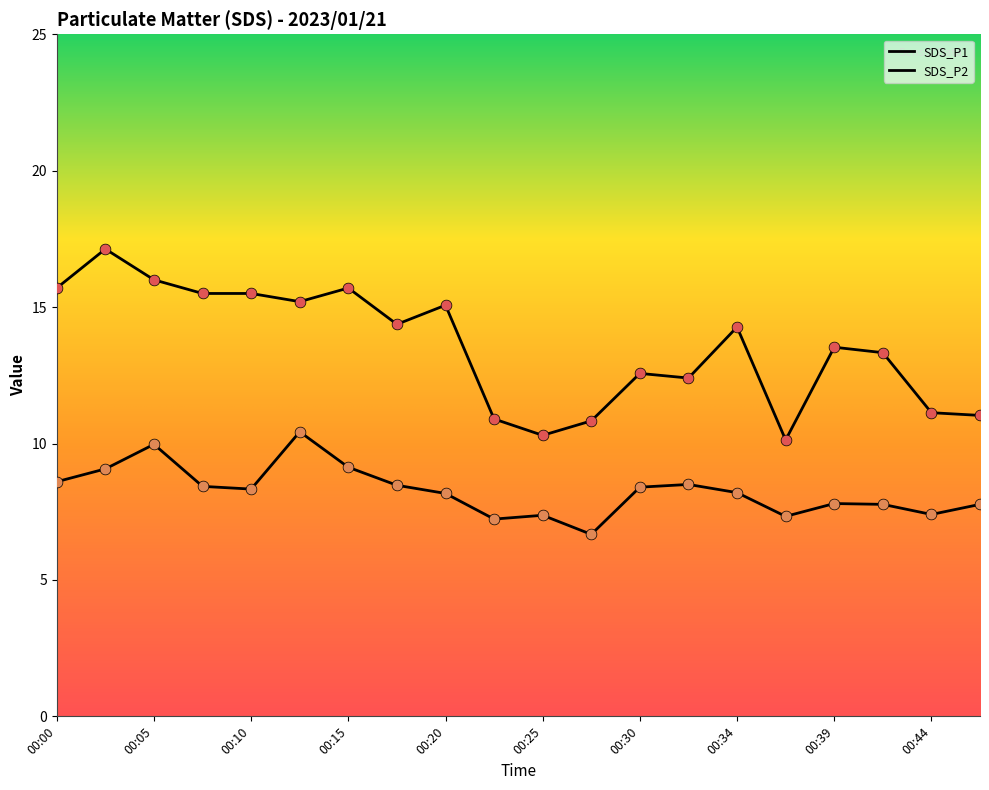

Which series contains the highest Y value?

SDS_P1